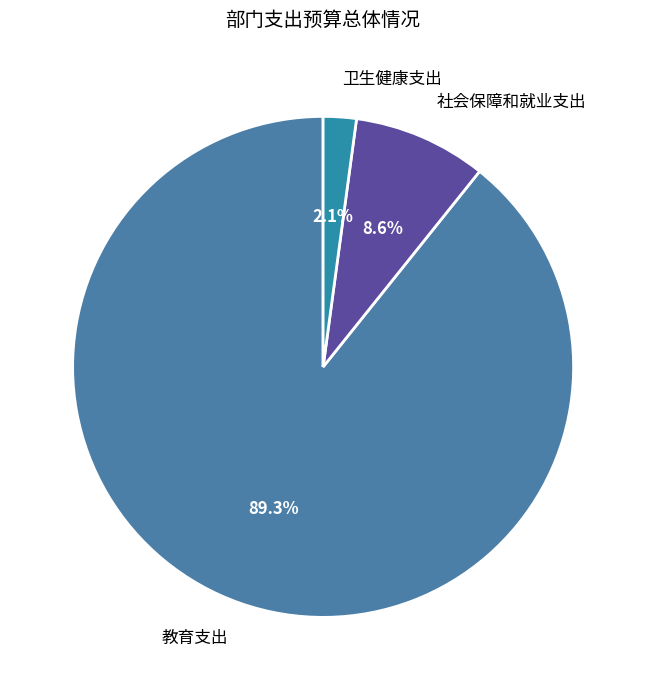

The 社会保障和就业支出 slice represents 9% of the pie. True or false?

True